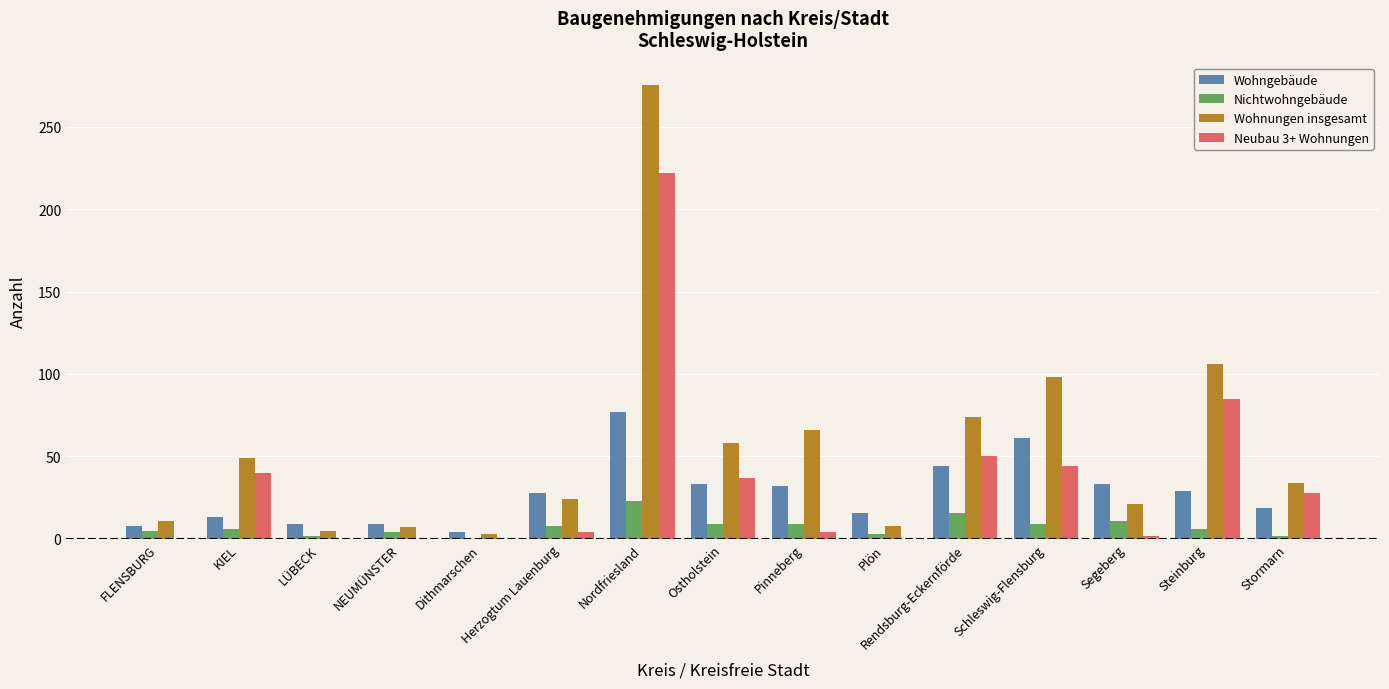

Which category has the highest value in the Wohngebäude series?

Nordfriesland